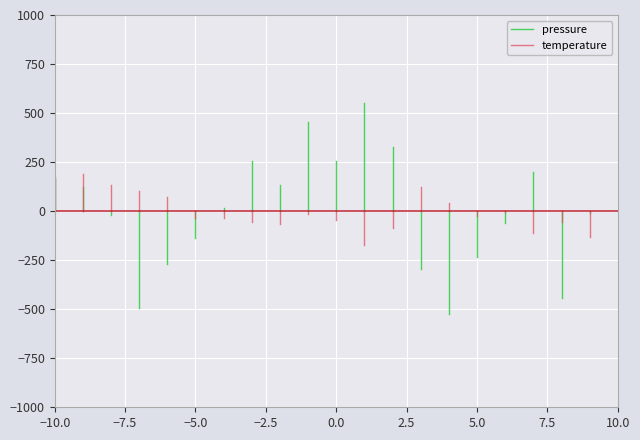

What is the sum of the temperature values at −10.0 and −7.5?

171.9